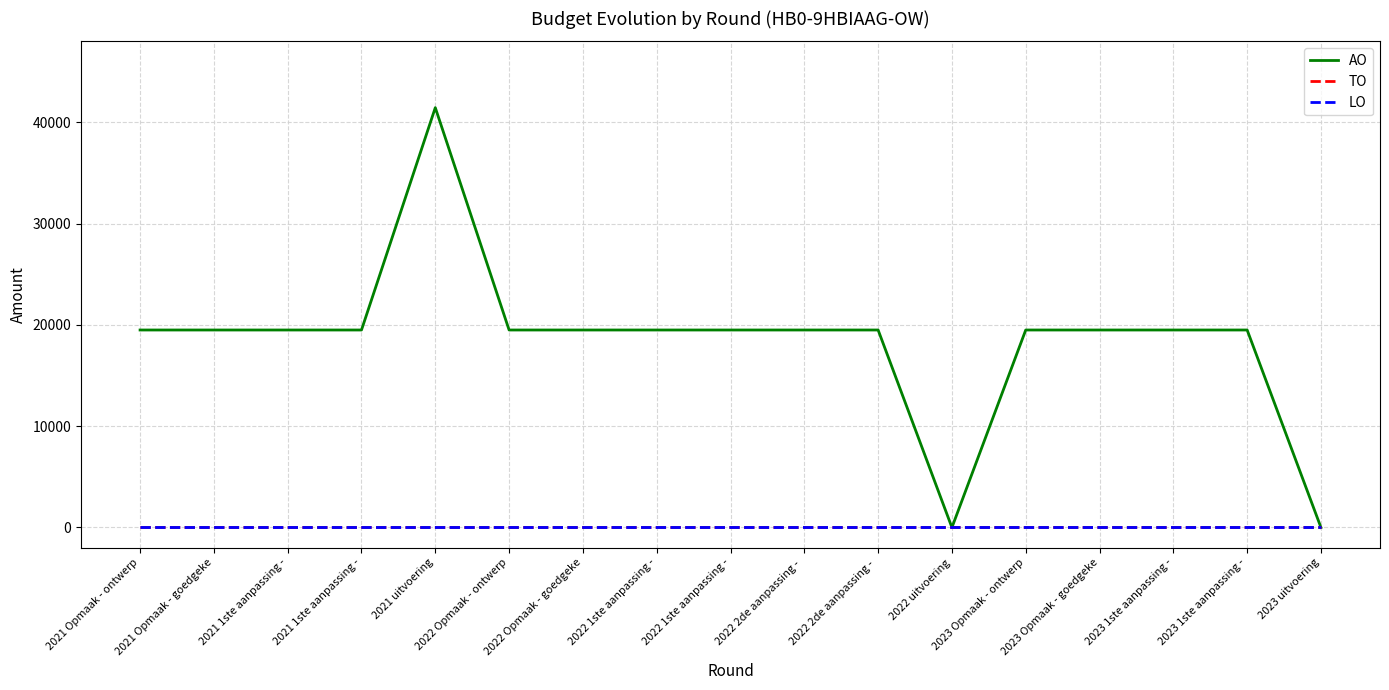

Which series changed the most between 2021 1ste aanpassing - and 2023 1ste aanpassing -?

AO